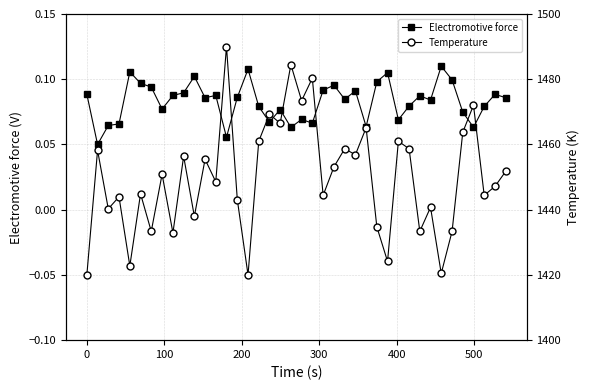

What is the minimum value for Temperature?

1420.0